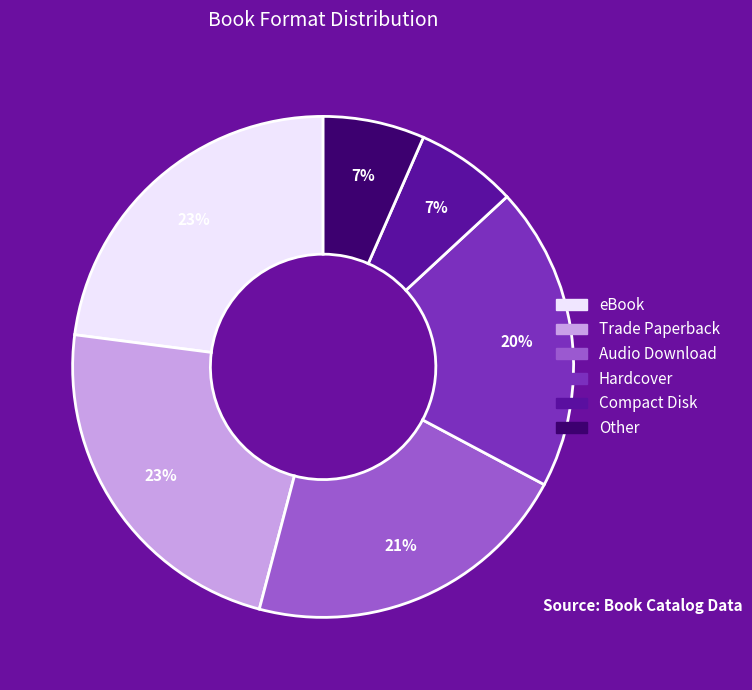

What percentage is the Trade Paperback slice, to the nearest percent?

23%